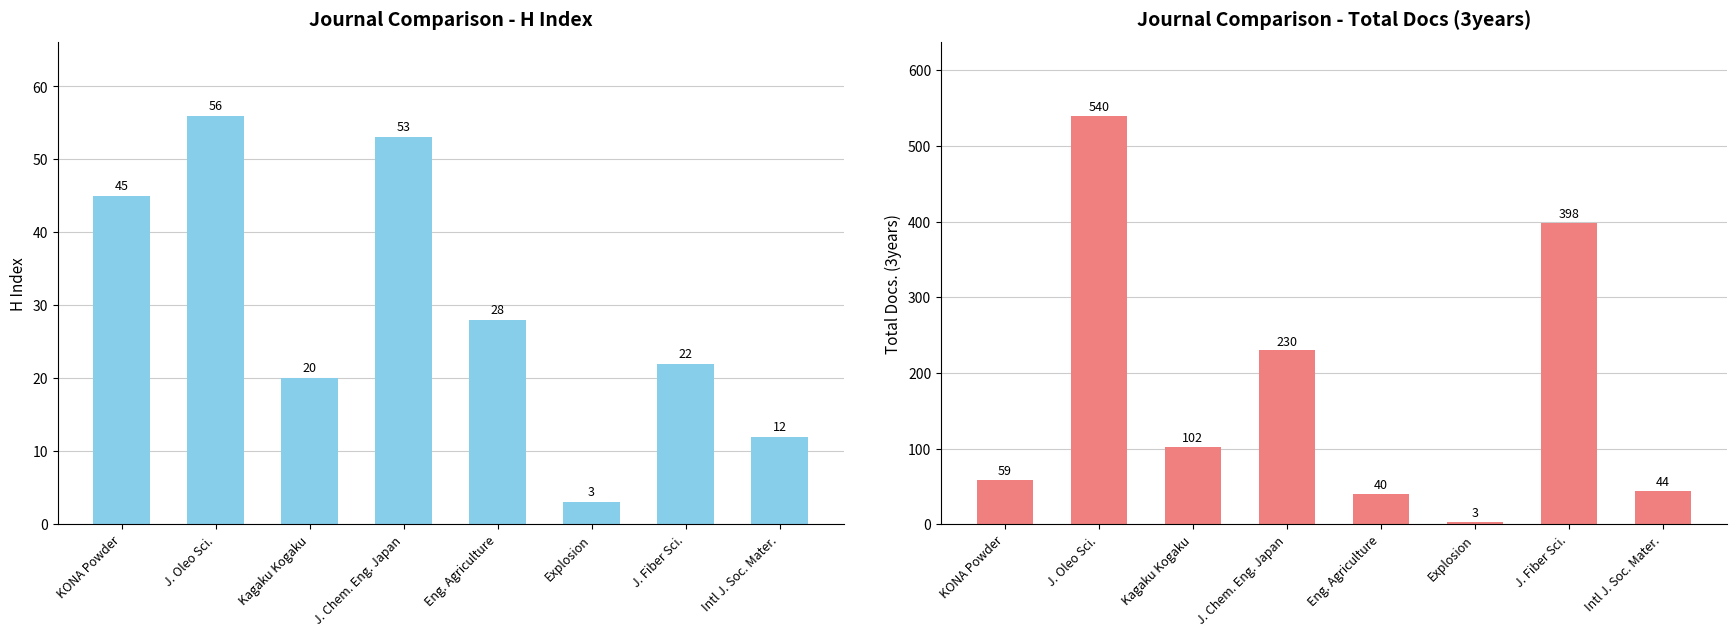

How many bars are there in total?

16